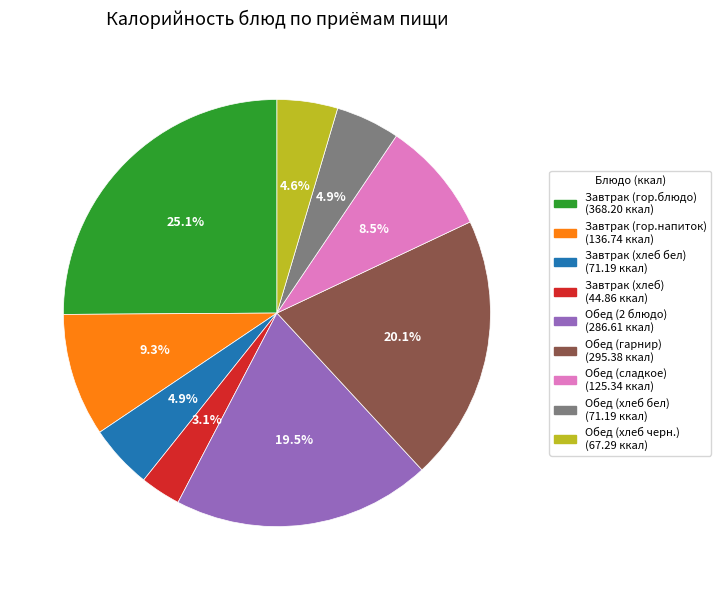

To the nearest percent, what is the average slice percentage?

11%